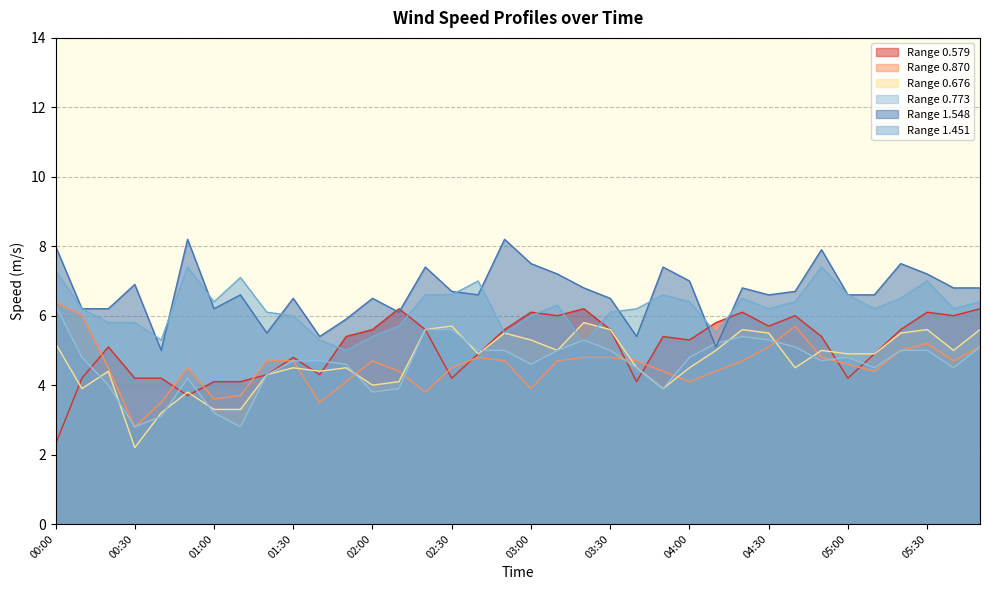

Rank the series at 02:30 from highest to lowest value.

1.548, 1.451, 0.676, 0.773, 0.870, 0.579